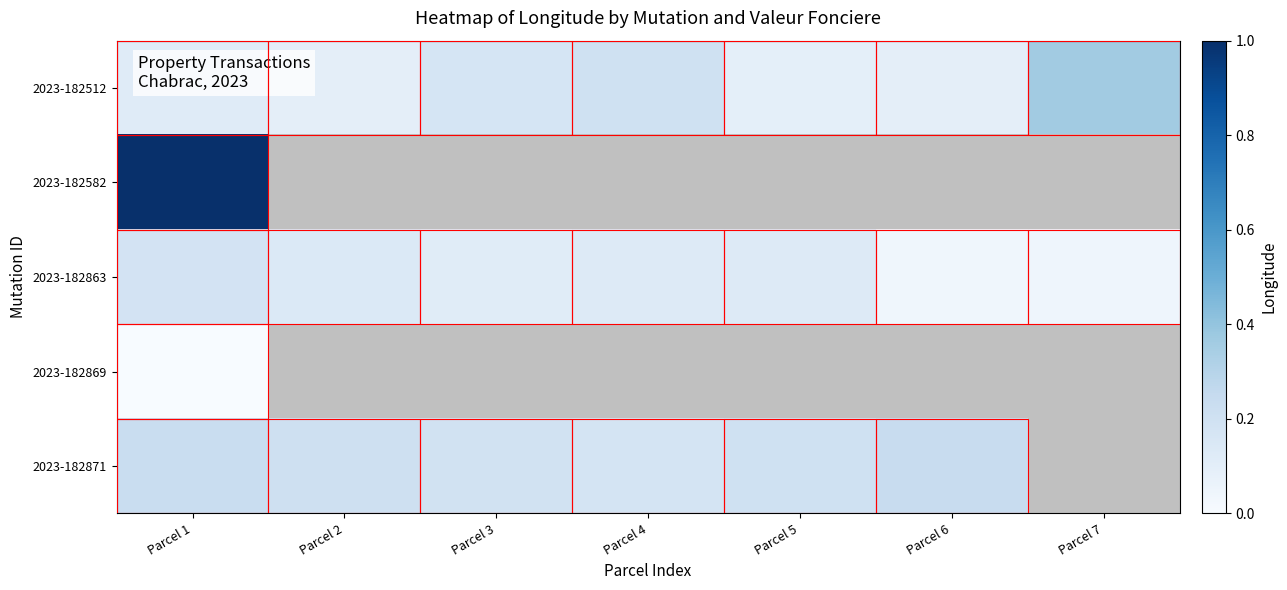

Where is 2023-182512 nearest to the value 0?

Parcel 5